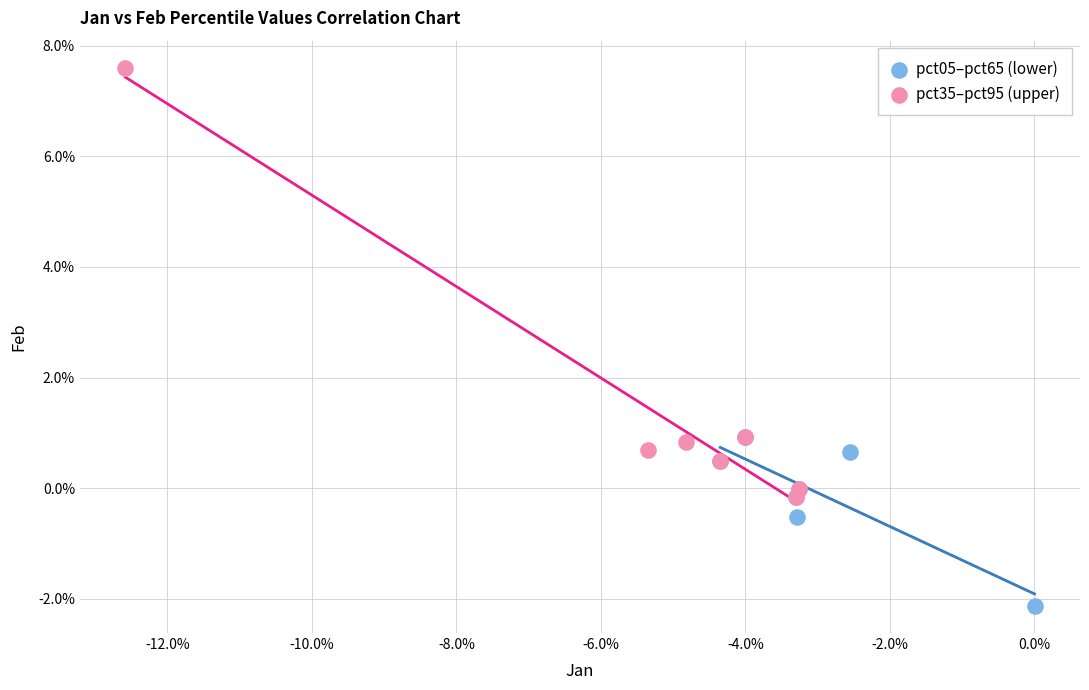

What are all the series names shown in the legend?

pct05–pct65 (lower), pct35–pct95 (upper)